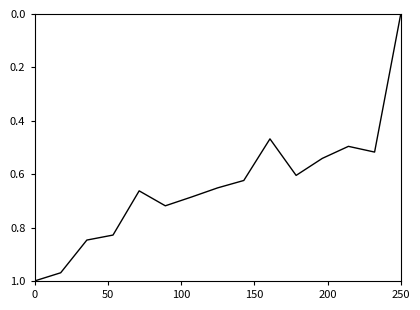

Which label corresponds to the smallest value in the chart?

250